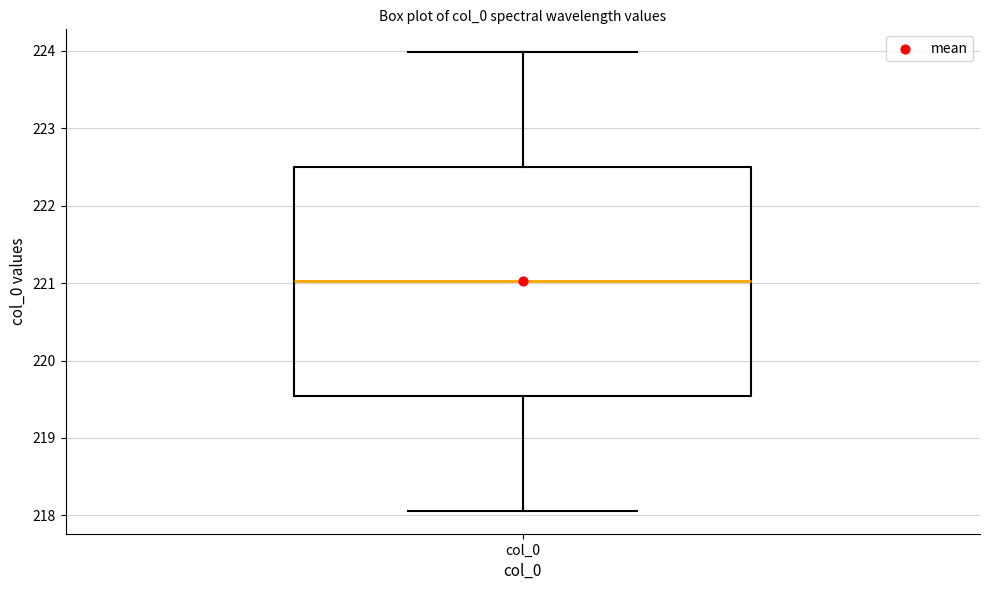

Transcribe this box plot: give where the median line is, the range the box spans, and where the two whiskers end, as read against the y-axis. The values are not printed on the chart, so give them approximately, as read against the axis.

median 221.0, box 219.5 to 222.5, whiskers 218.1 to 224.0